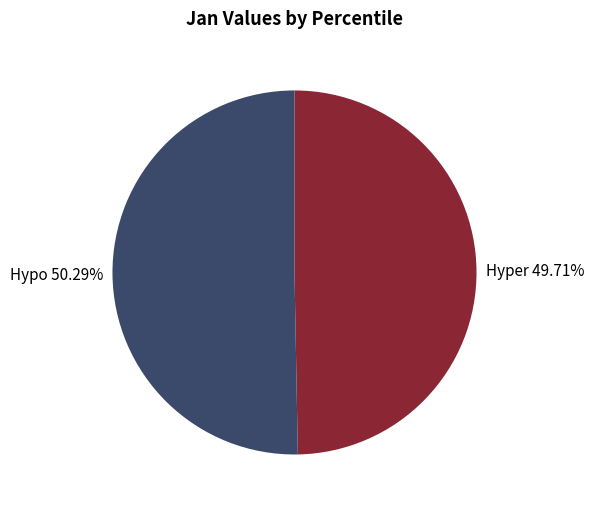

Approximately how many times larger is the value at Hypo 50.29% compared to Hyper 49.71%?

1.0